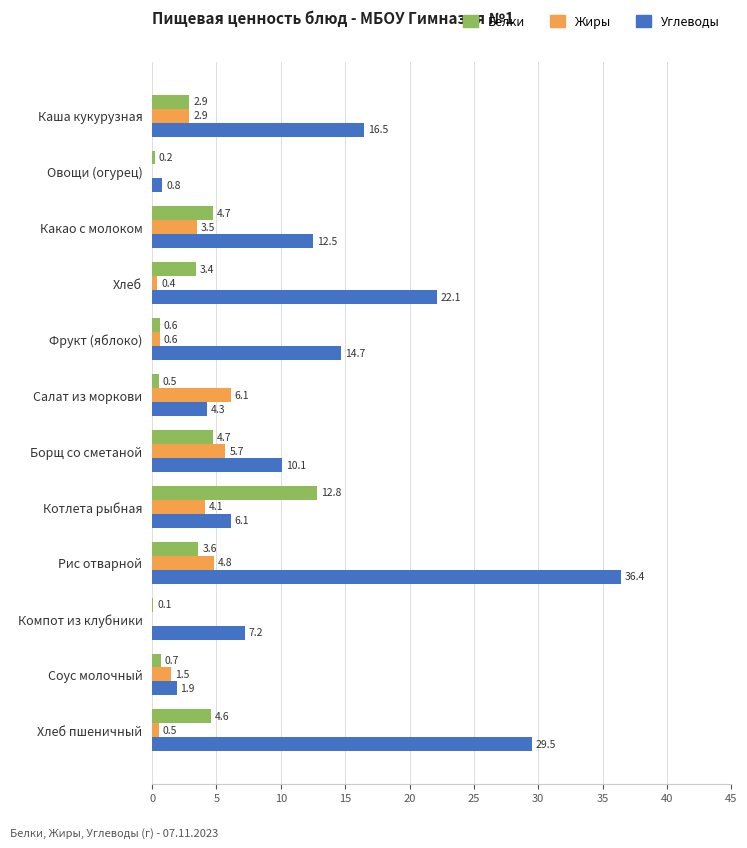

What is the sum of the Белки values at Хлеб and Салат из моркови?

3.9